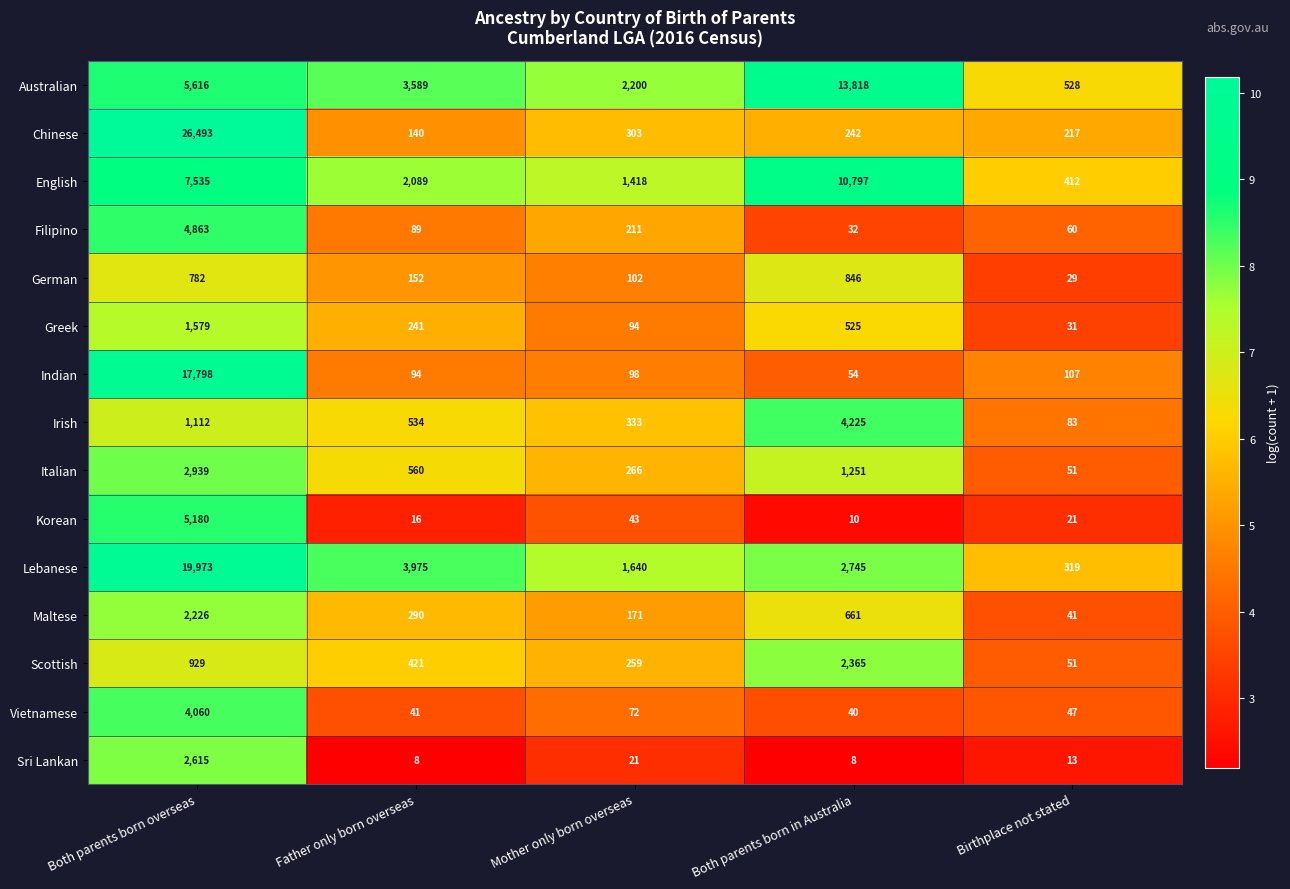

The Greek series shows 525 at Both parents born in Australia. True or false?

True